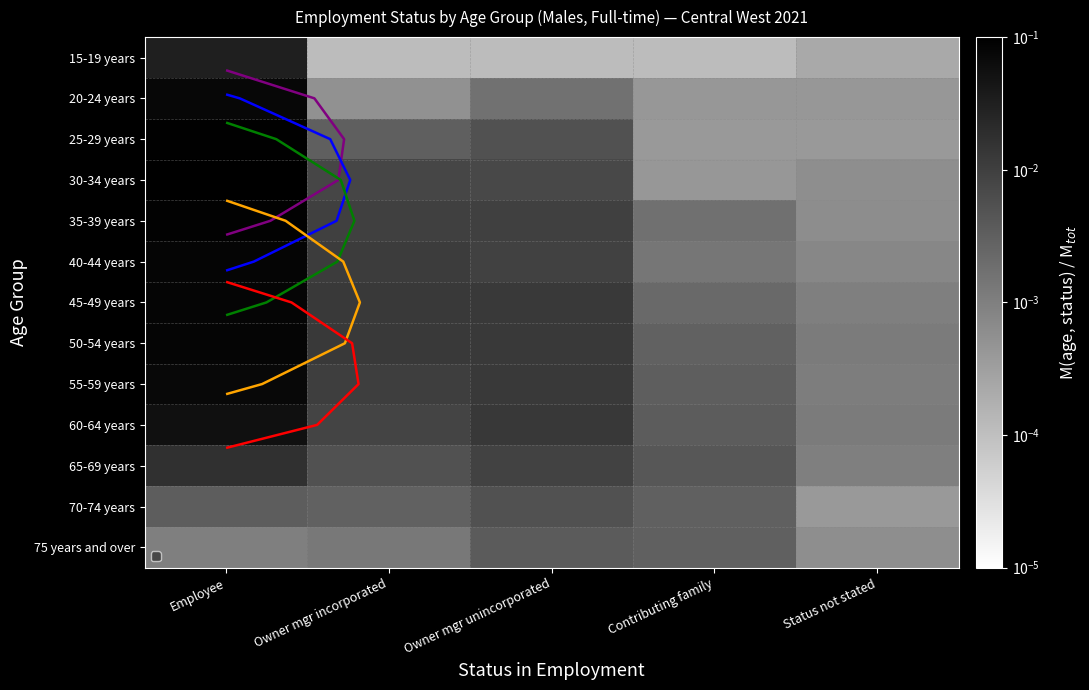

Count the number of categories in the chart.

5